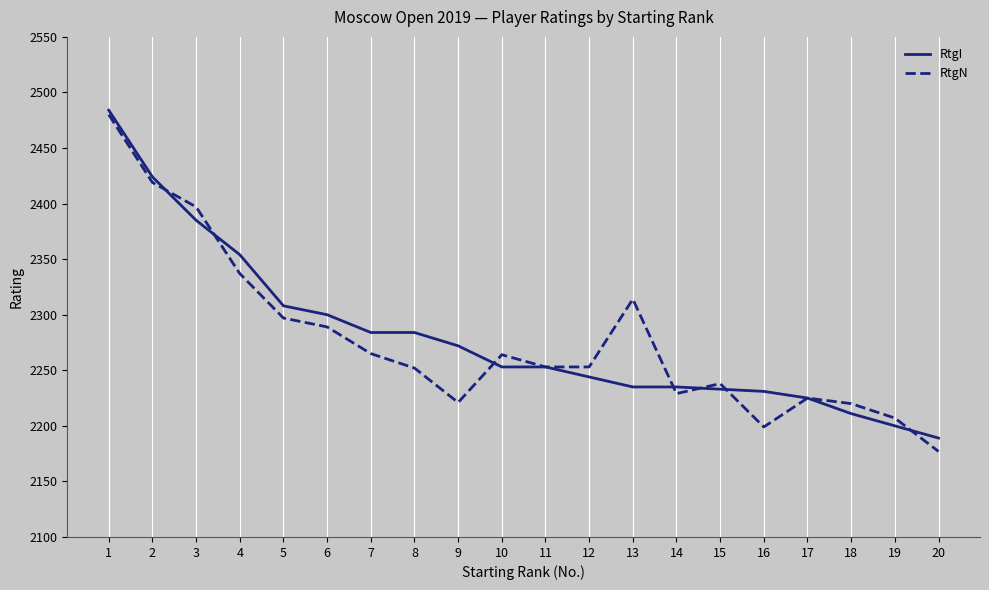

What is the approximate value of RtgN at 6, to the nearest 50?

2300